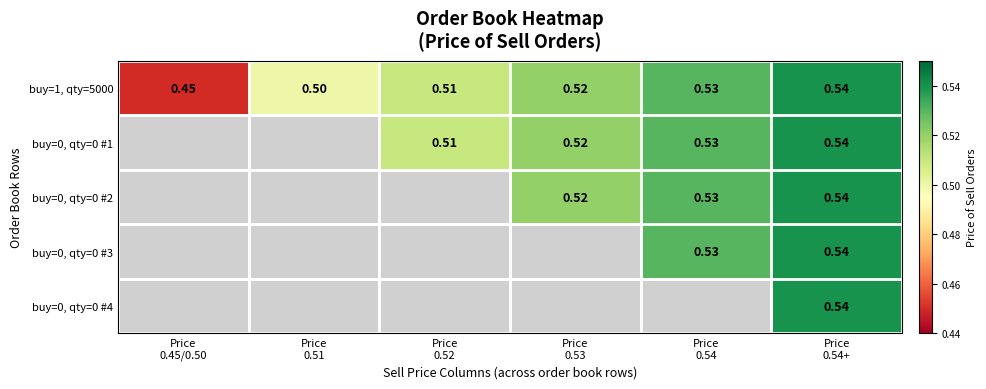

The value of buy=1, qty=5000 at Price 0.45/0.50 is 0.6. True or false?

False